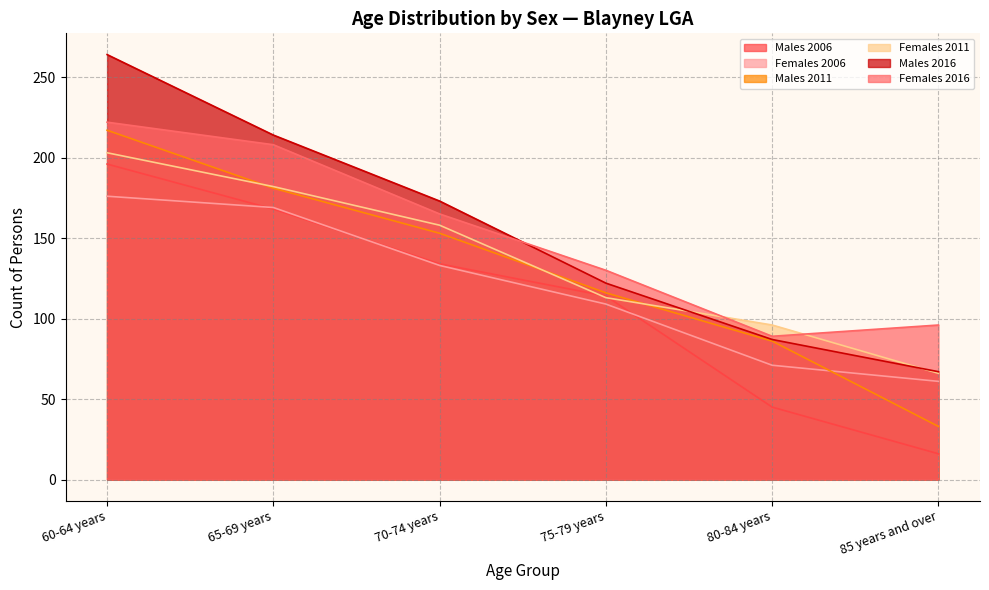

Which series ends up on top after the final intersection of Females 2011 and Females 2016?

Females 2016